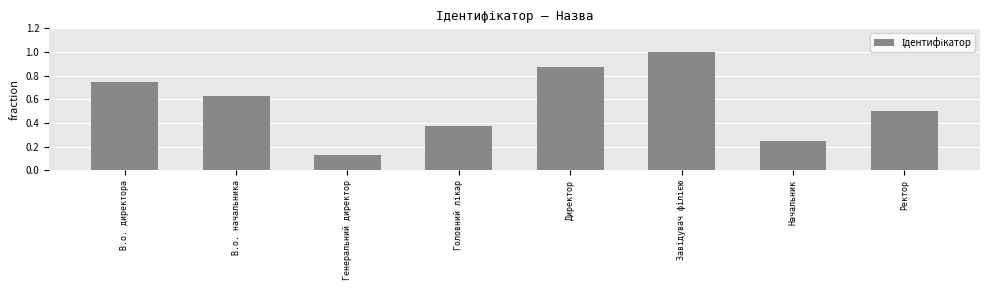

What is the label of the 5th bar from the left?

Директор